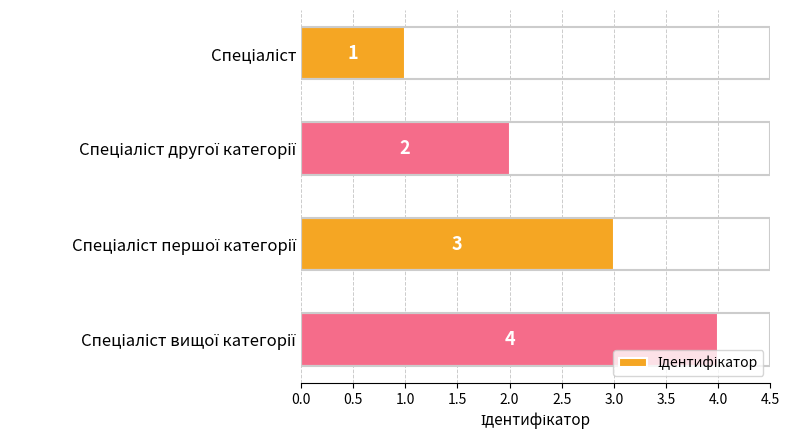

What is the difference between the second highest and second lowest values?

1